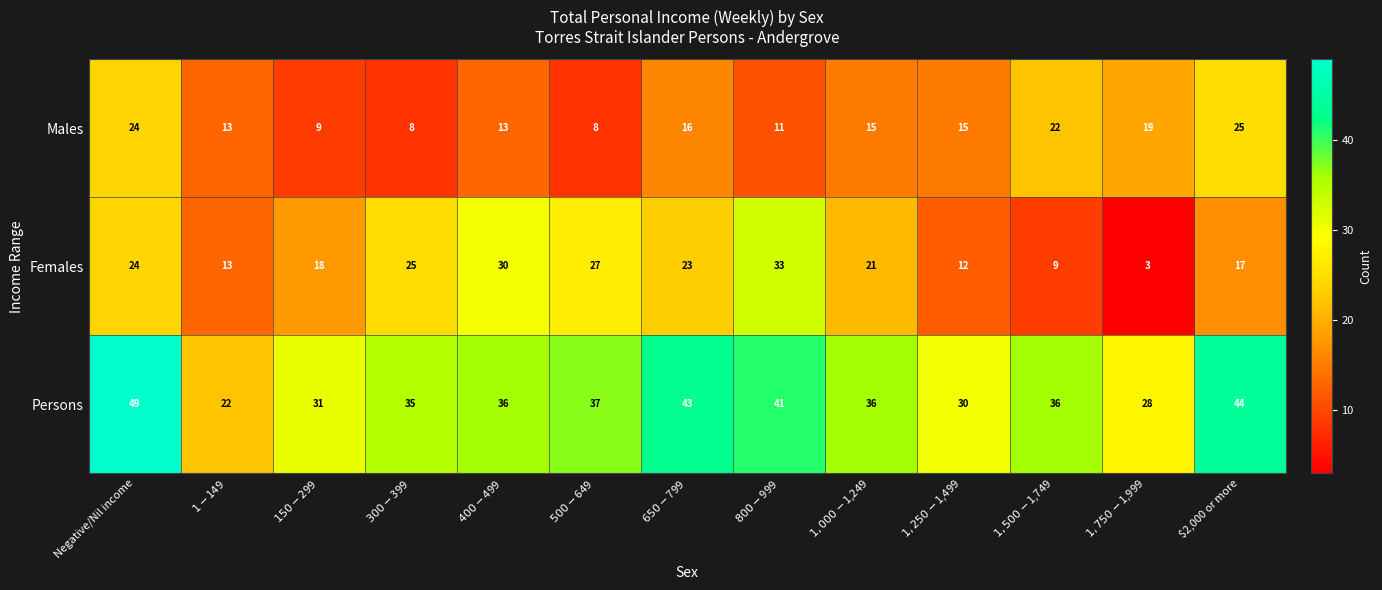

What is the average value of the Persons series?

36